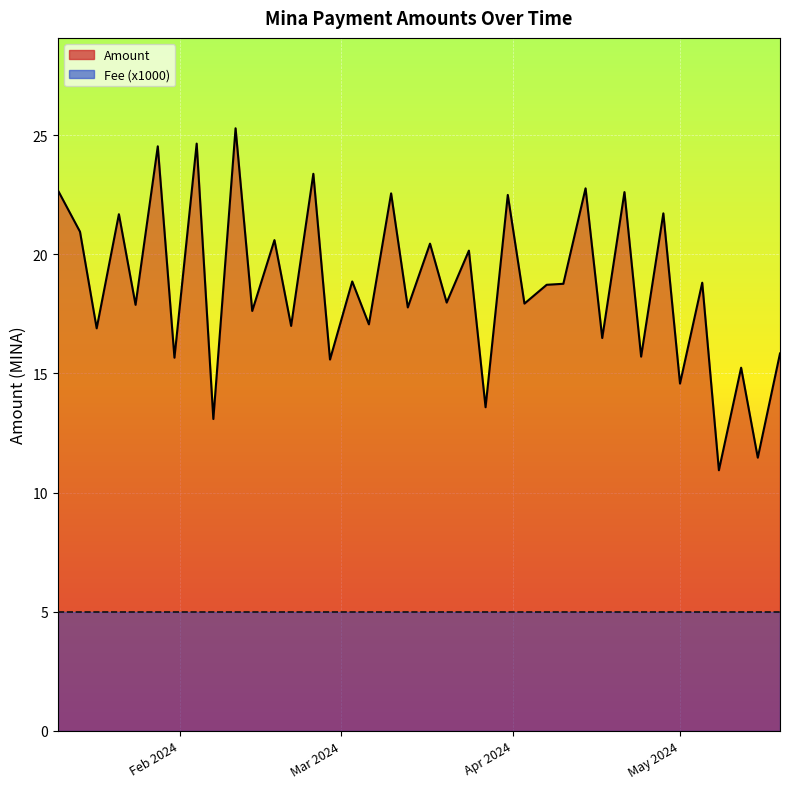

Reading left to right, extract all data points from this chart.

Amount: 2024-05-19=15.8	2024-05-15=11.5	2024-05-12=15.2	2024-05-08=10.9	2024-05-05=18.8	2024-05-01=14.6	2024-04-28=21.7	2024-04-24=15.7	2024-04-21=22.6	2024-04-17=16.5	2024-04-14=22.8	2024-04-10=18.8	2024-04-07=18.7	2024-04-03=17.9	2024-03-31=22.5	2024-03-27=13.6	2024-03-24=20.2	2024-03-20=18.0	2024-03-17=20.4	2024-03-13=17.8	2024-03-10=22.6	2024-03-06=17.1	2024-03-03=18.9	2024-02-28=15.6	2024-02-25=23.4	2024-02-21=17.0	2024-02-18=20.6	2024-02-14=17.6	2024-02-11=25.3	2024-02-07=13.1	2024-02-04=24.6	2024-01-31=15.7	2024-01-28=24.5	2024-01-24=17.9	2024-01-21=21.7	2024-01-17=16.9	2024-01-14=20.9	2024-01-10=22.7
Fee: 2024-05-19=0.0	2024-05-15=0.0	2024-05-12=0.0	2024-05-08=0.0	2024-05-05=0.0	2024-05-01=0.0	2024-04-28=0.0	2024-04-24=0.0	2024-04-21=0.0	2024-04-17=0.0	2024-04-14=0.0	2024-04-10=0.0	2024-04-07=0.0	2024-04-03=0.0	2024-03-31=0.0	2024-03-27=0.0	2024-03-24=0.0	2024-03-20=0.0	2024-03-17=0.0	2024-03-13=0.0	2024-03-10=0.0	2024-03-06=0.0	2024-03-03=0.0	2024-02-28=0.0	2024-02-25=0.0	2024-02-21=0.0	2024-02-18=0.0	2024-02-14=0.0	2024-02-11=0.0	2024-02-07=0.0	2024-02-04=0.0	2024-01-31=0.0	2024-01-28=0.0	2024-01-24=0.0	2024-01-21=0.0	2024-01-17=0.0	2024-01-14=0.0	2024-01-10=0.0